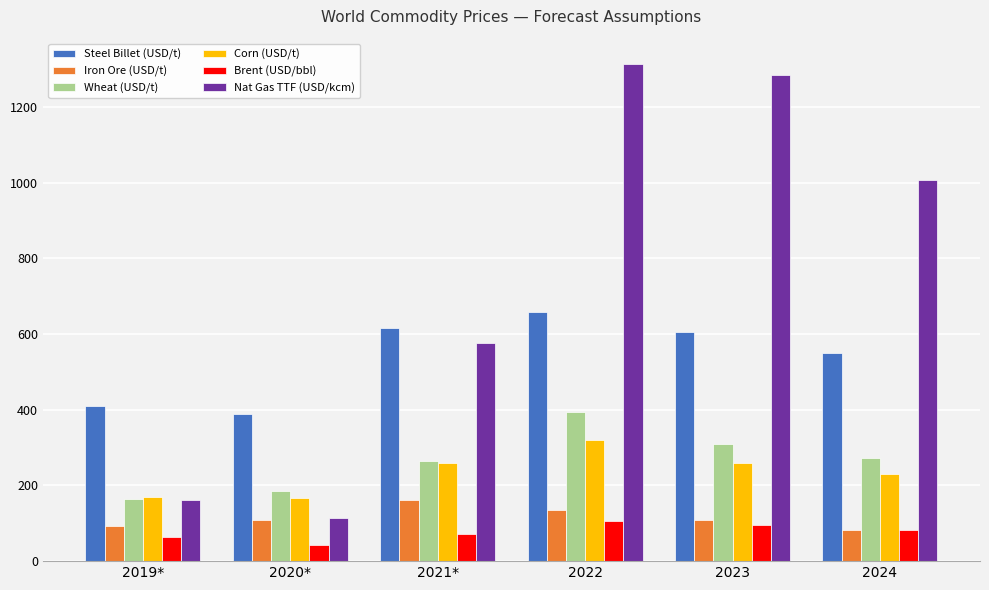

Which series has the largest range (max minus min)?

Nat Gas TTF (USD/kcm)